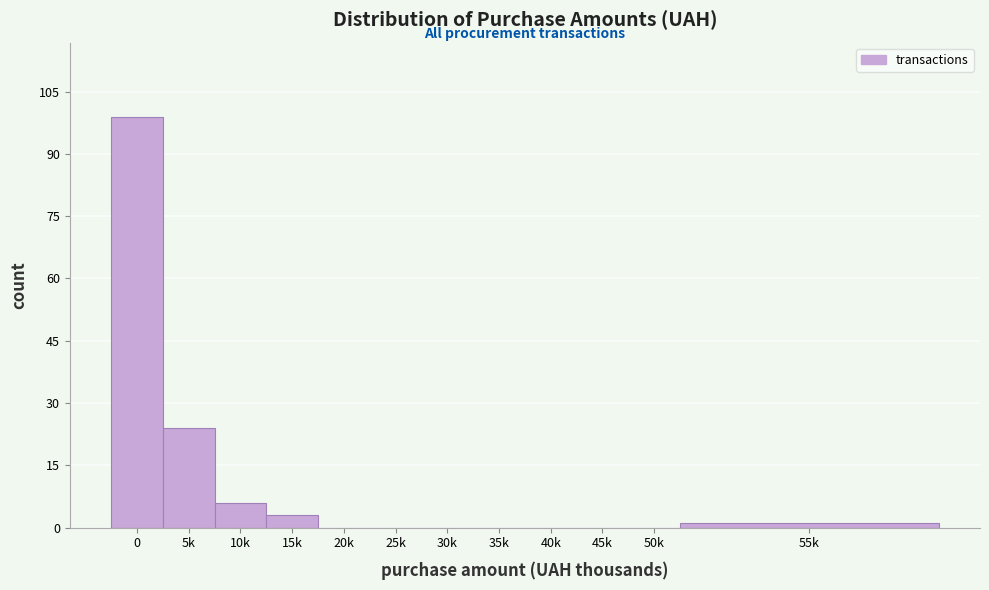

Reading left to right, extract all data points from this chart.

0=99	5k=24	10k=6	15k=3	20k=0	25k=0	30k=0	35k=0	40k=0	45k=0	50k=0	55k=1